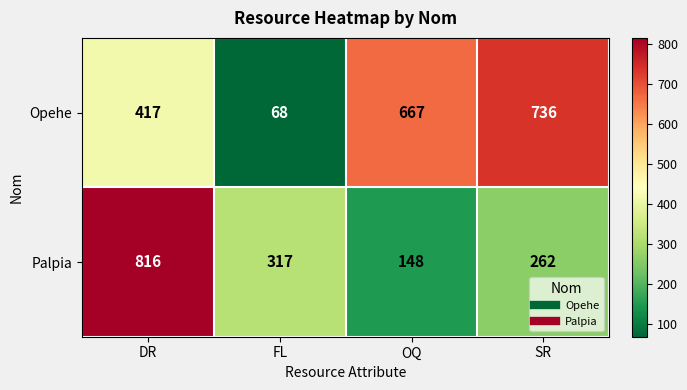

At how many categories does at least one series exceed 789?

1